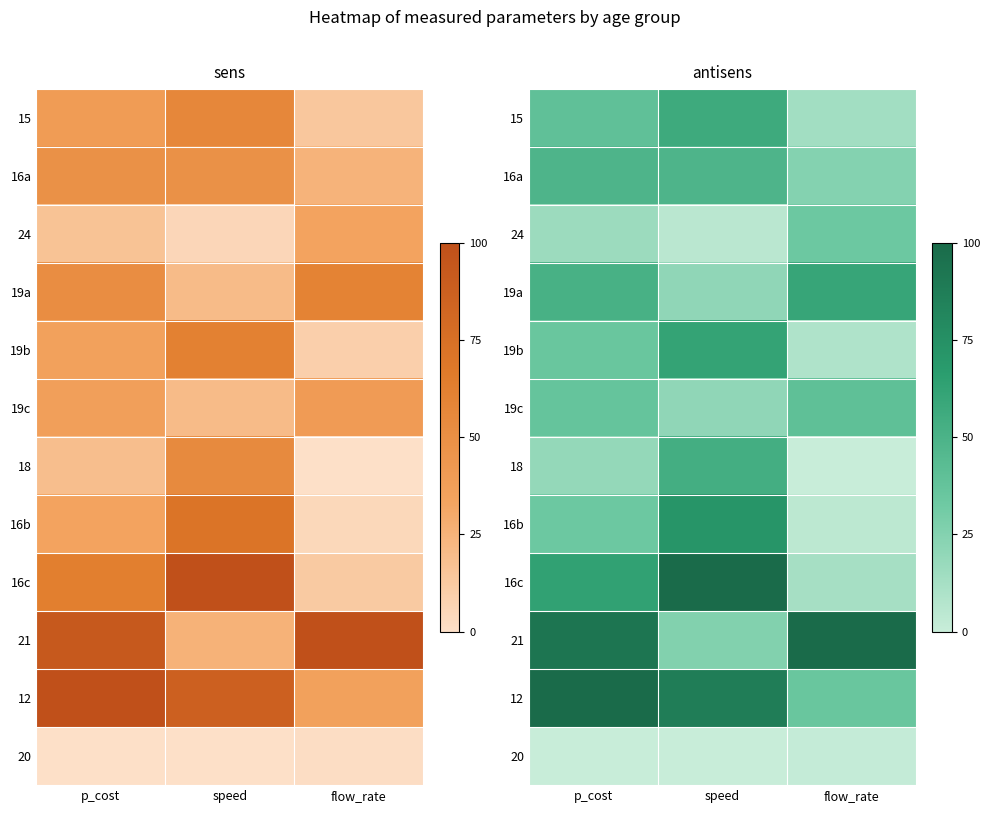

Between flow_rate and speed, which is larger?

speed